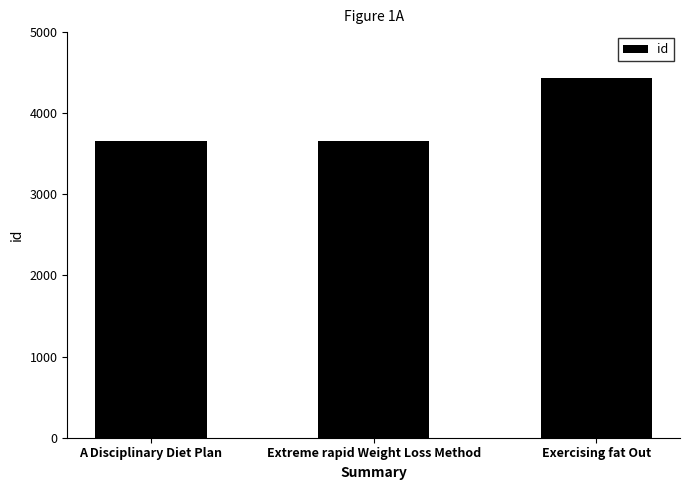

True or false: the data shows 1702 at A Disciplinary Diet Plan.

False